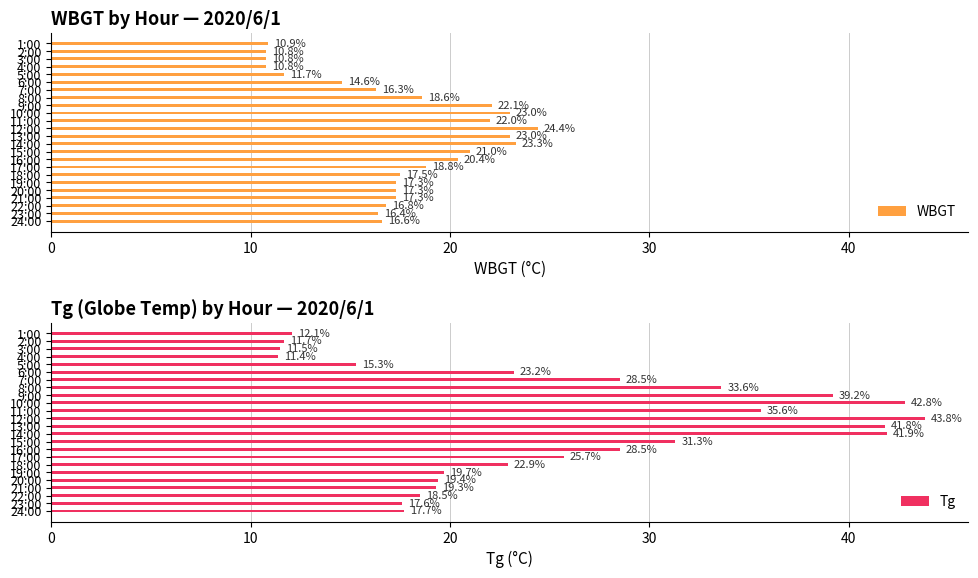

What is the difference between the second highest and minimum values in the WBGT series?

12.5